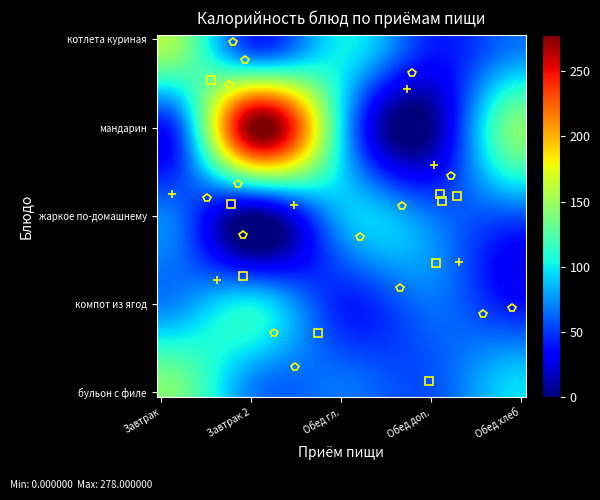

What is the smallest value displayed?

-13.0